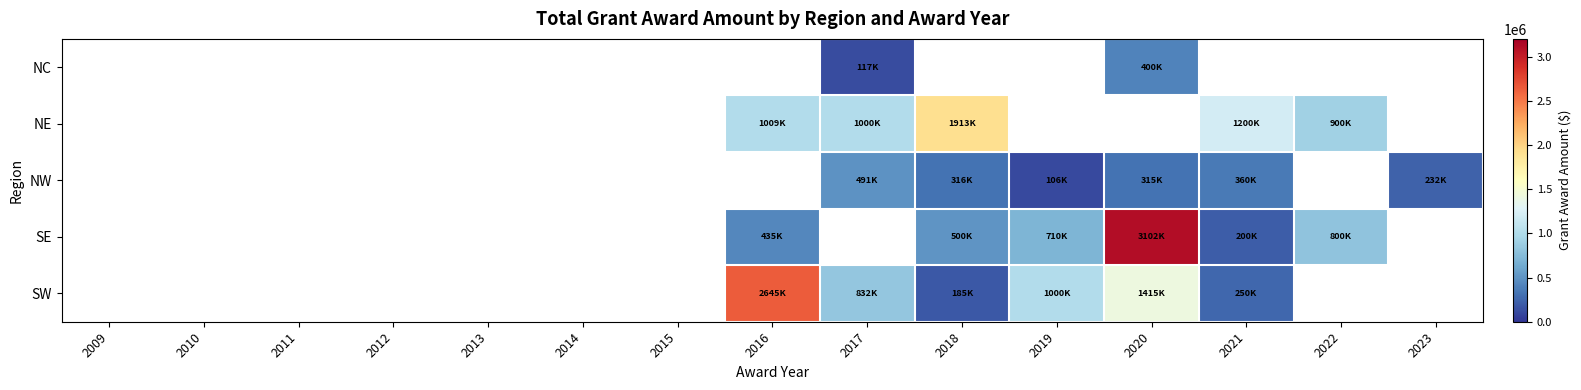

Count the number of data series in this chart.

5